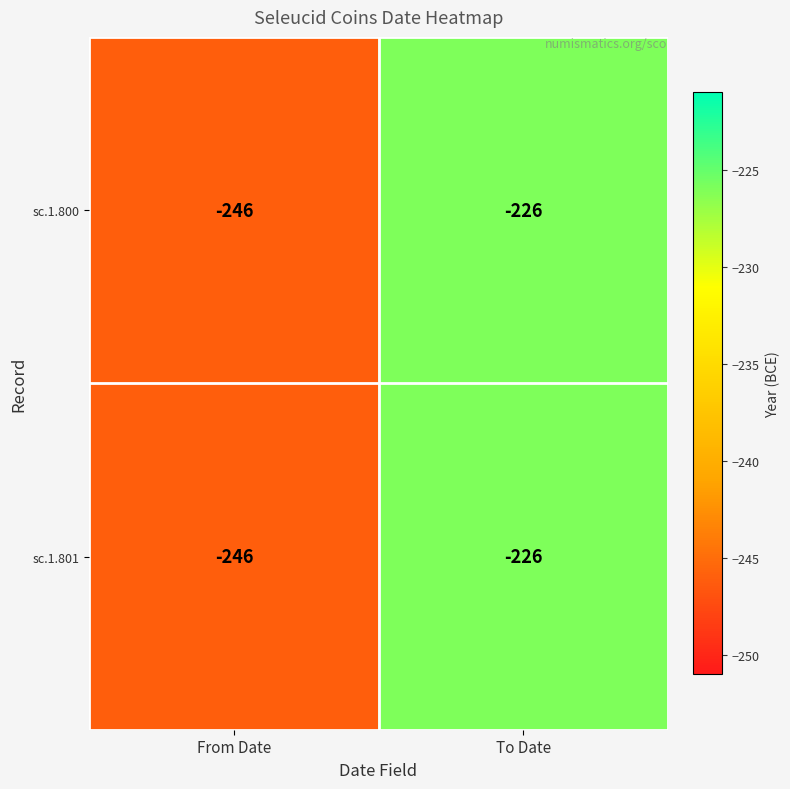

What value does the sc.1.801 series have at From Date?

-246